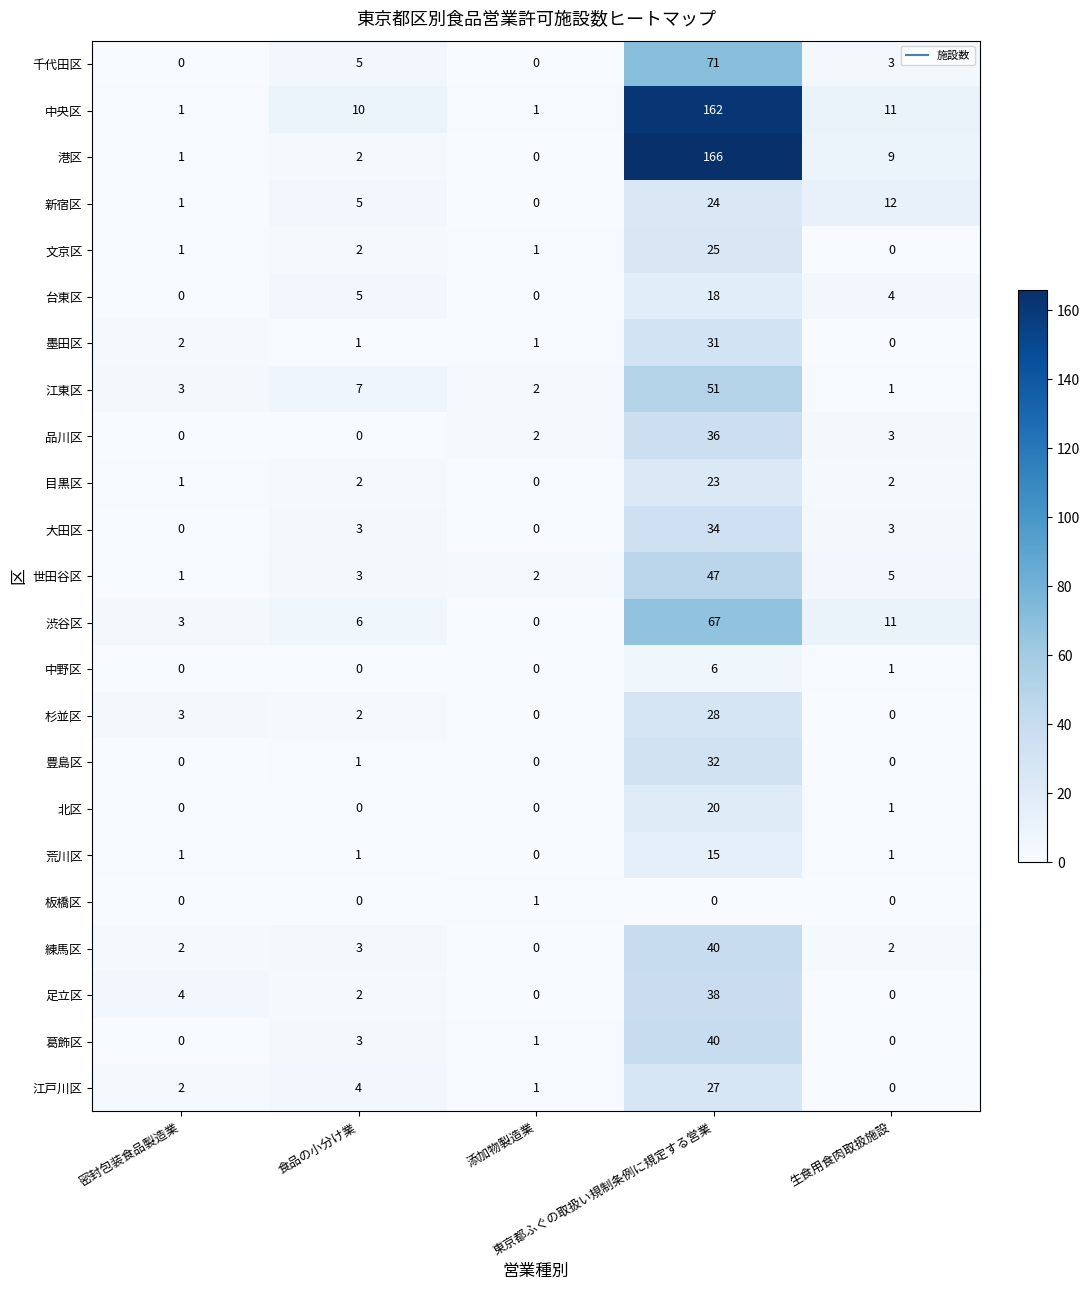

What is the maximum value for 台東区?

18